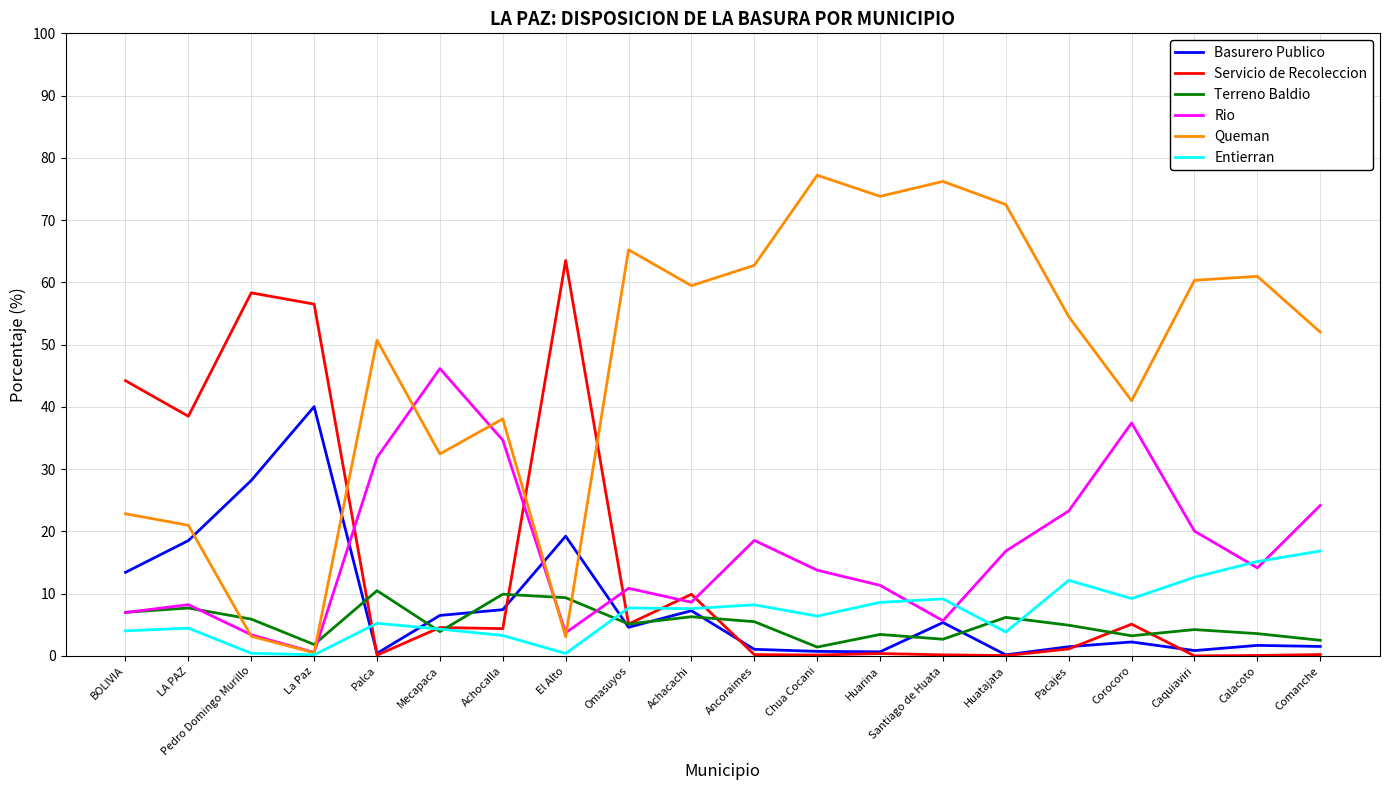

True or false: Basurero Publico and Servicio de Recoleccion intersect in this chart.

True